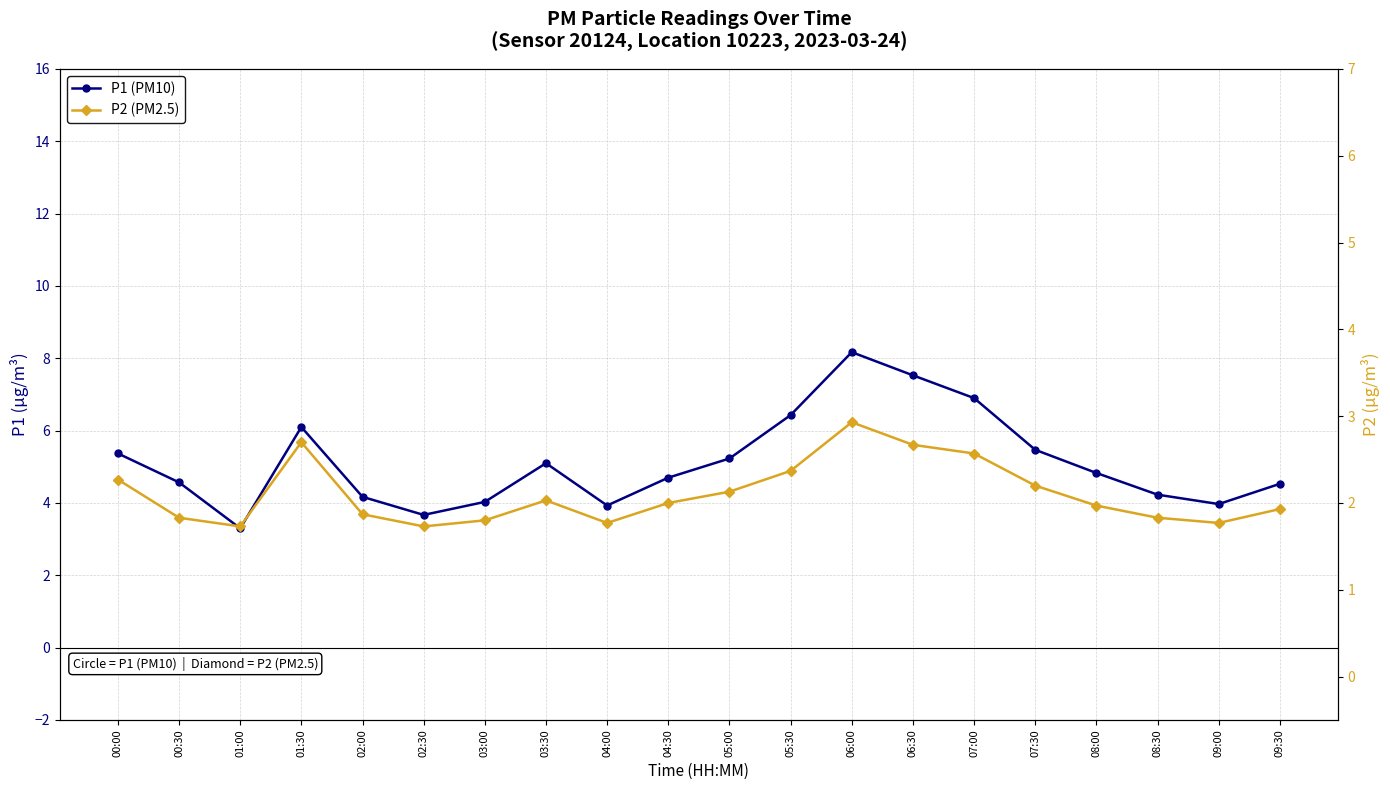

What position from the right is 00:30?

19